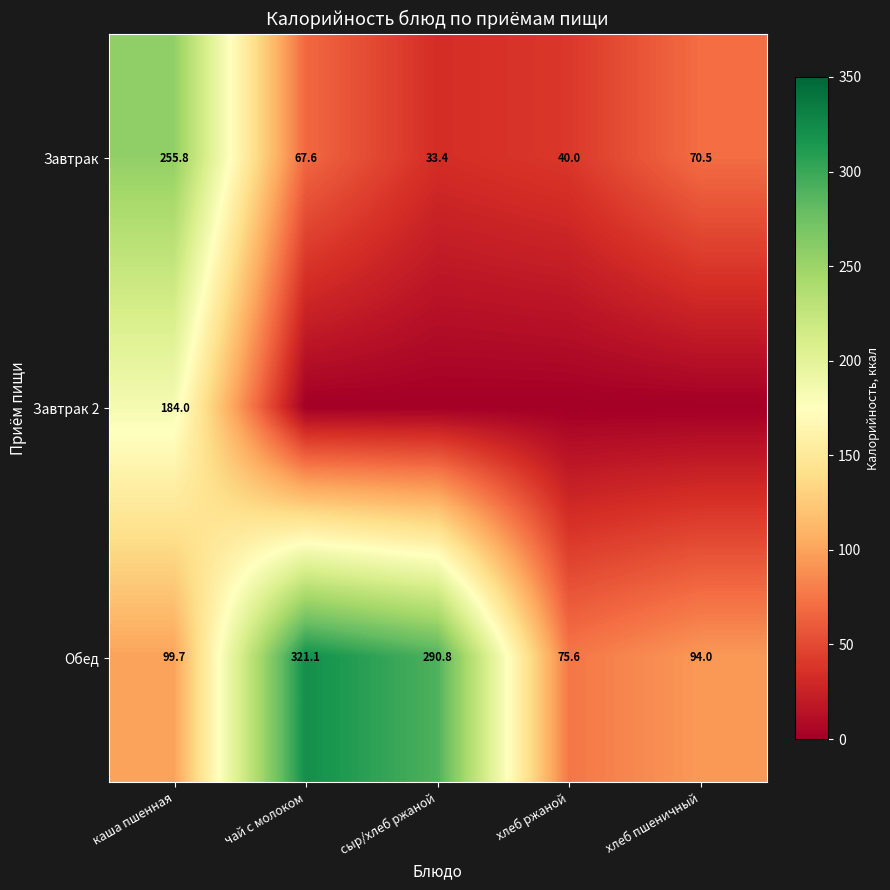

What is the sum of all Обед values?

881.2